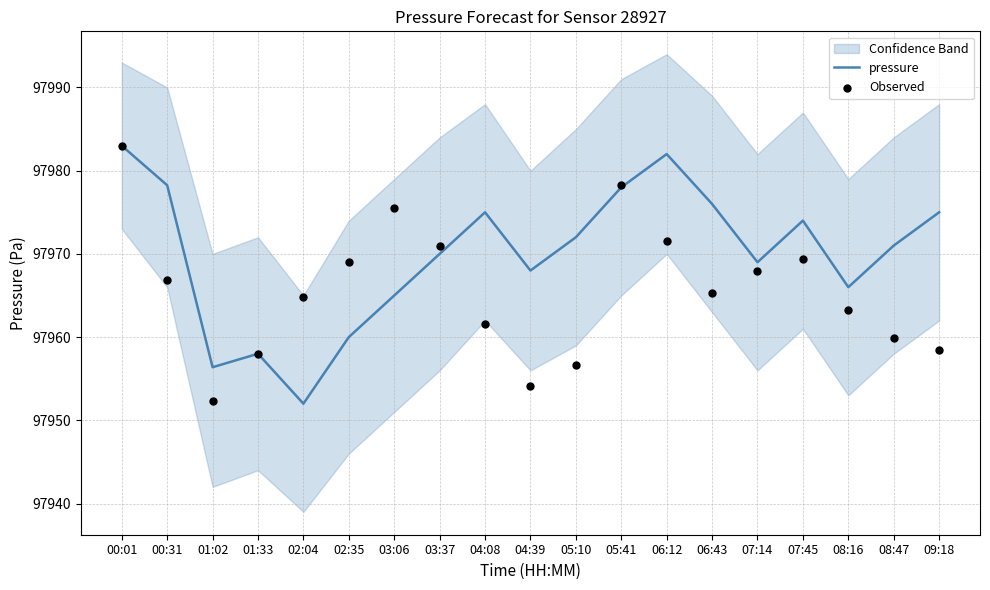

Which series has the largest total across all categories?

pressure